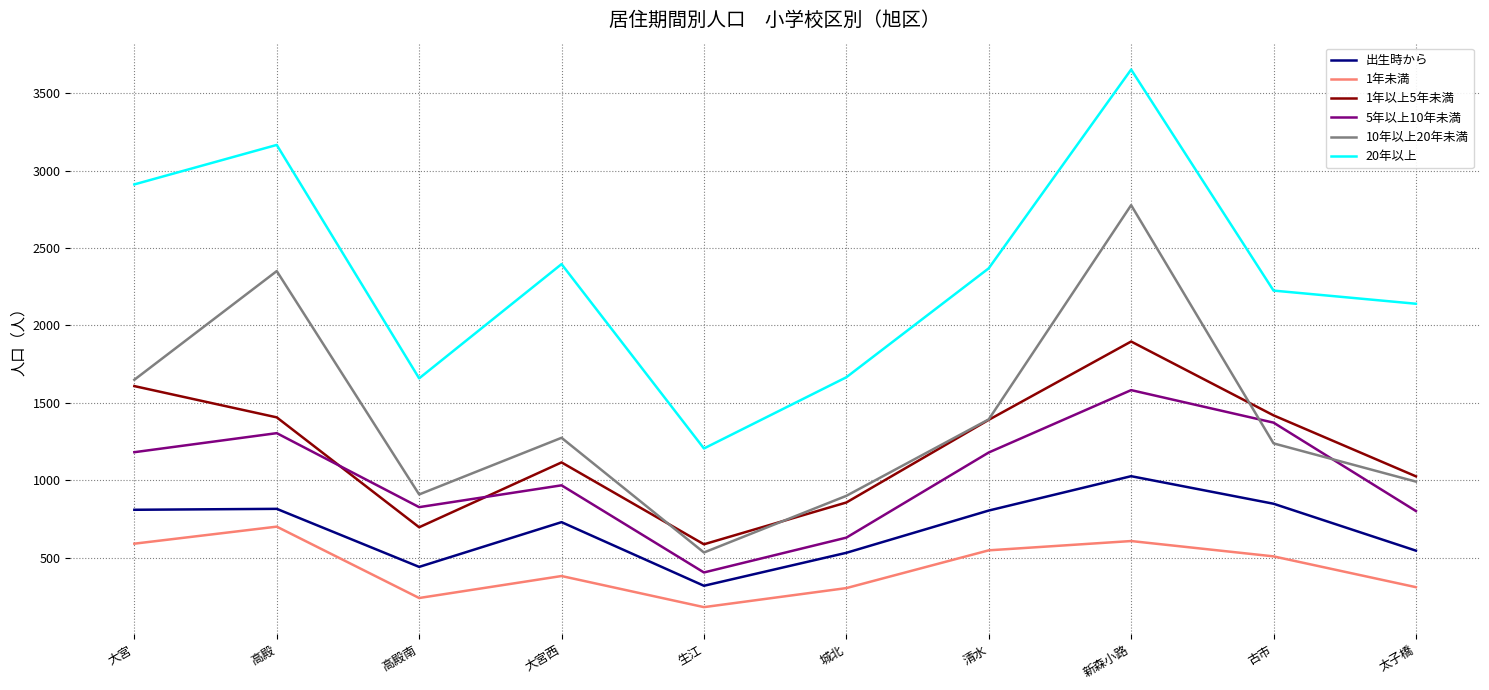

Where is the first local maximum for 1年未満?

高殿